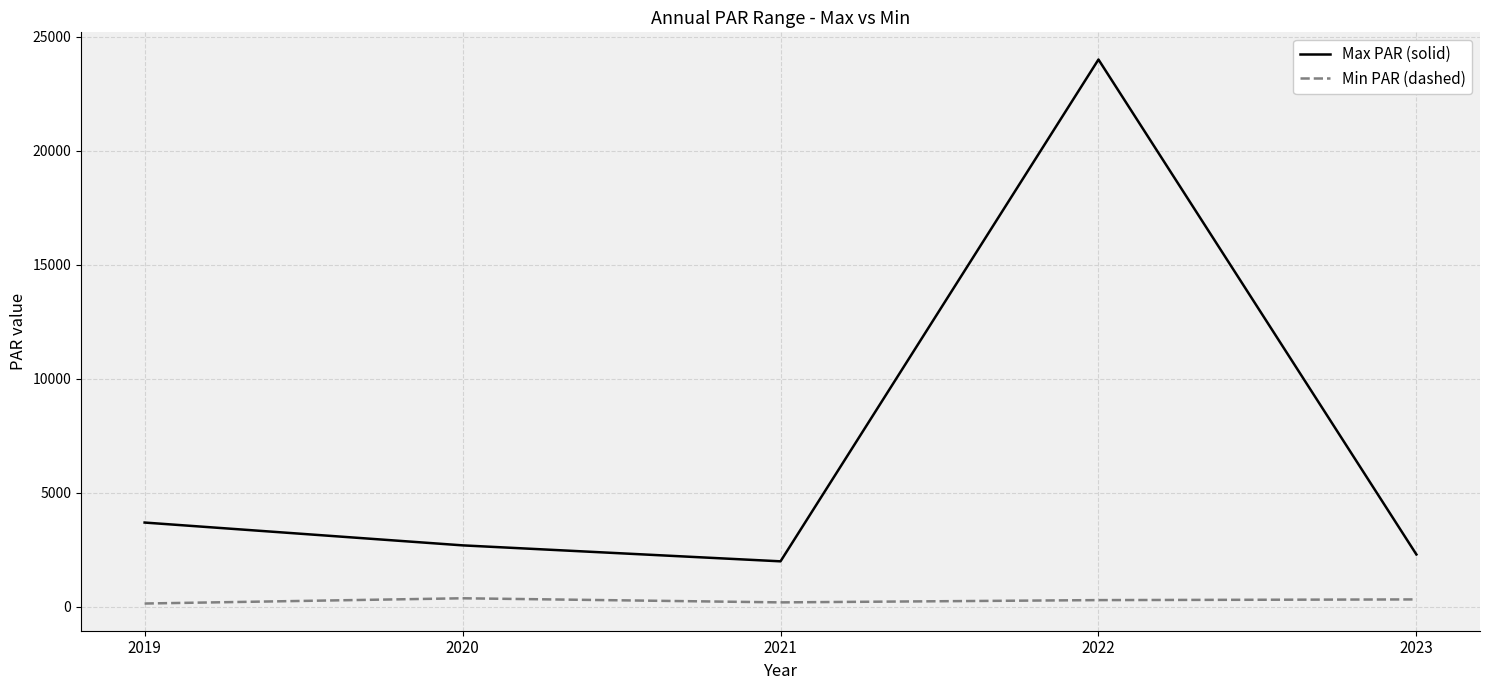

What is the difference between the maximum and minimum values in the Max PAR (solid) series?

22000